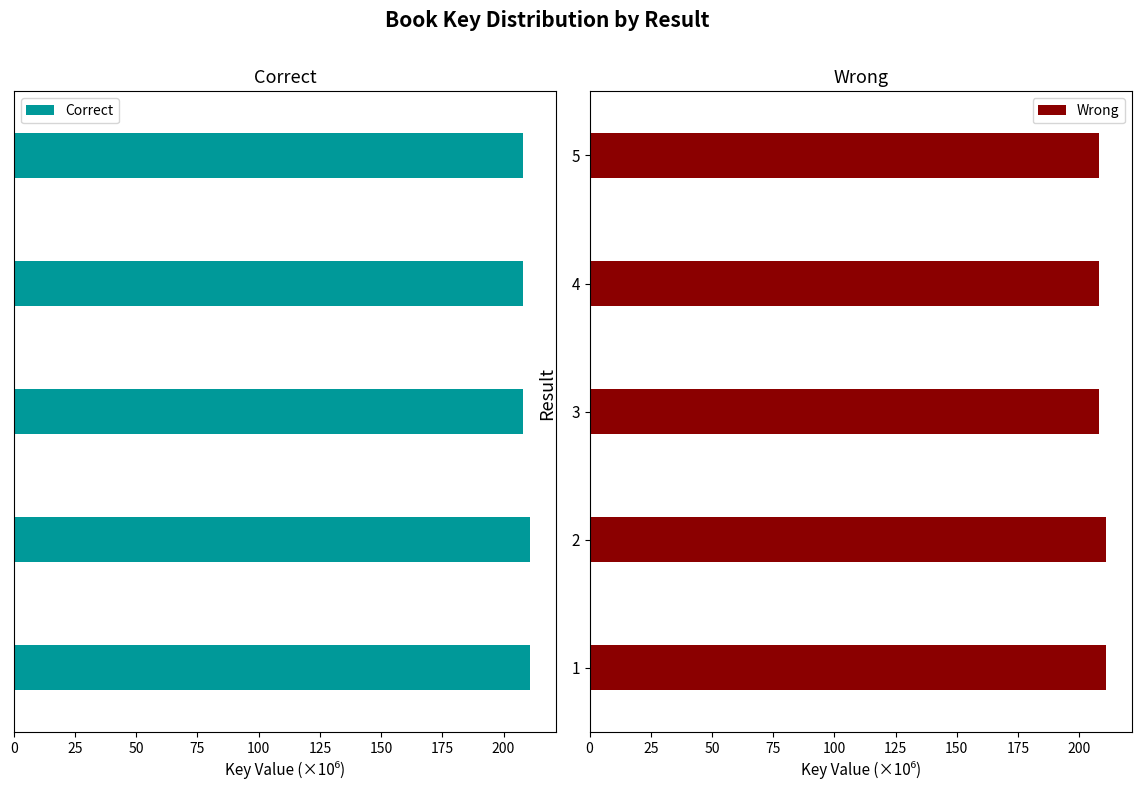

What is the difference between the maximum and second lowest values in the Wrong series?

3.1